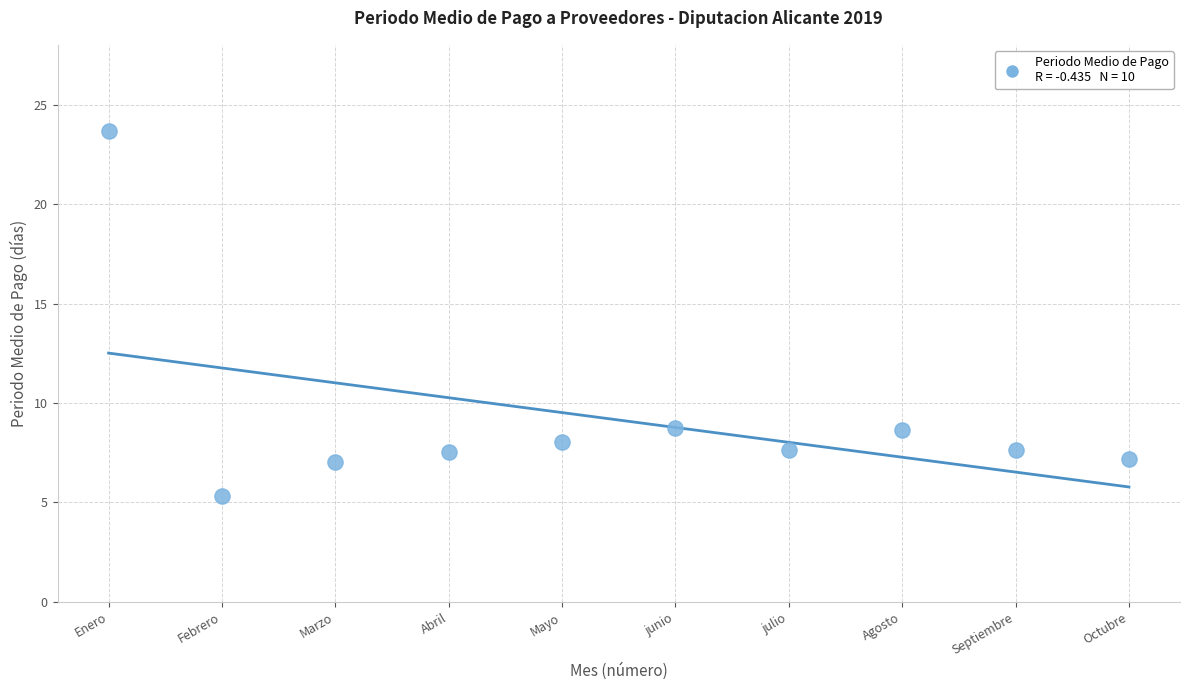

What is the average Y value?

9.1